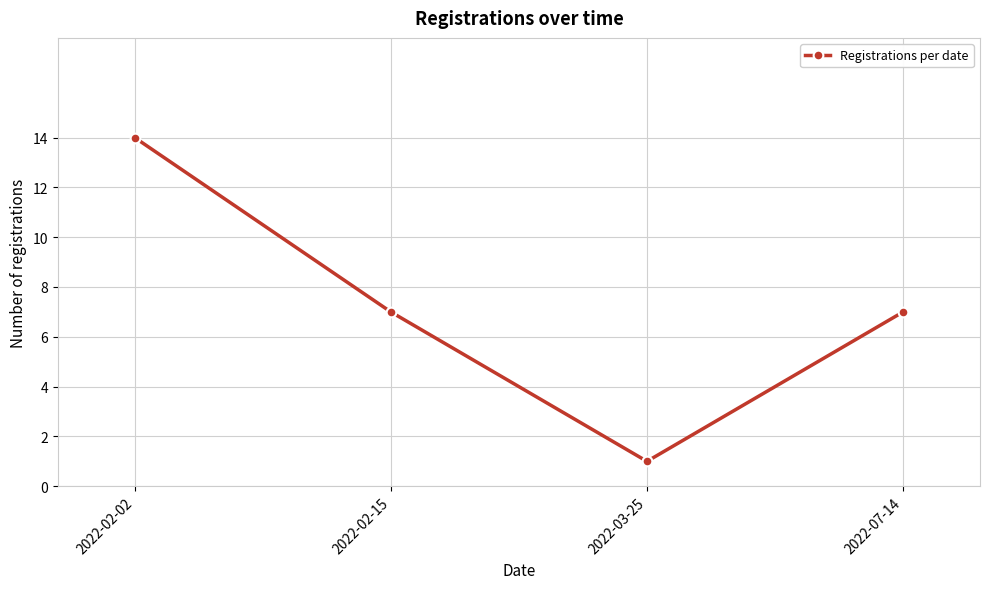

How many series are shown in this chart?

1